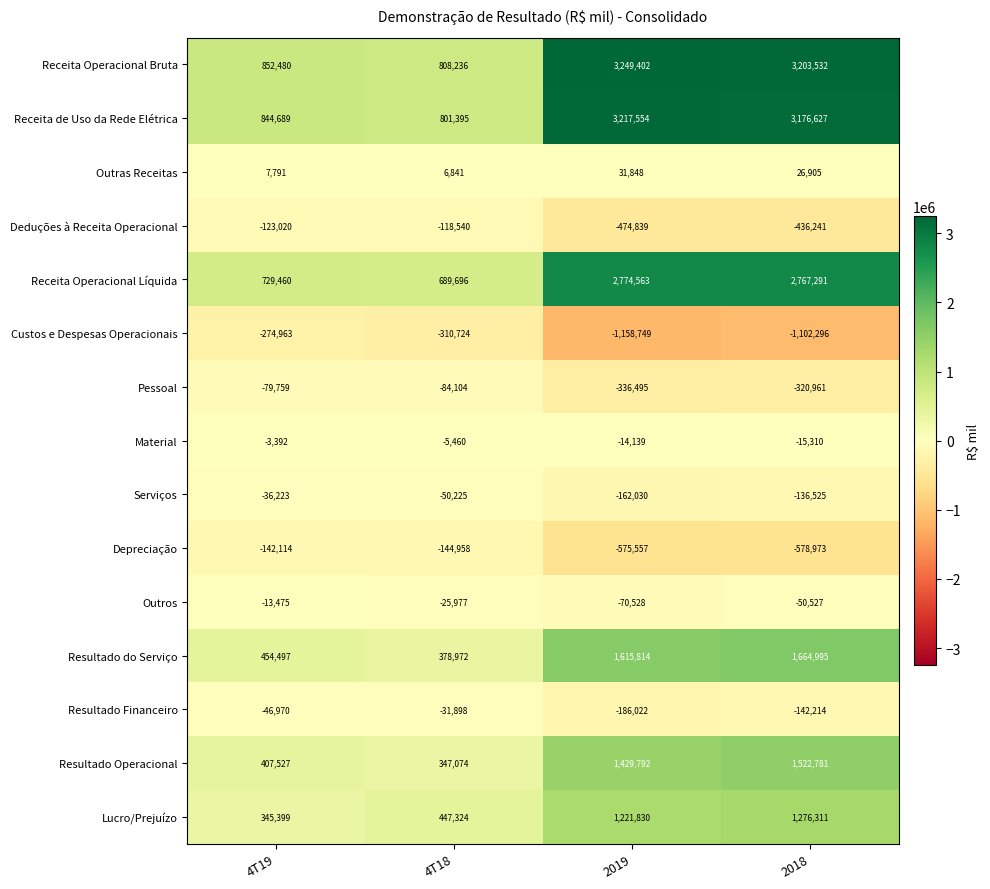

The Pessoal series shows -213402 at 2019. True or false?

False